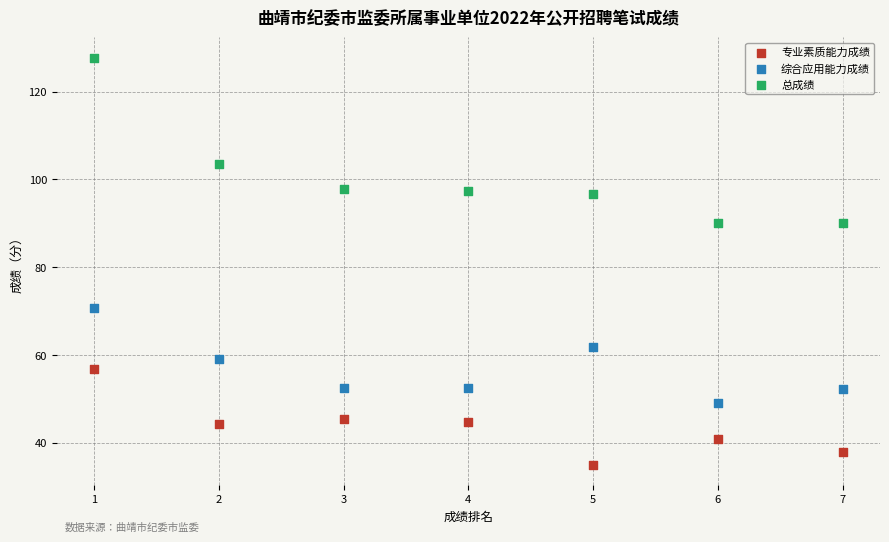

What are all the series names shown in the legend?

专业素质能力成绩, 综合应用能力成绩, 总成绩